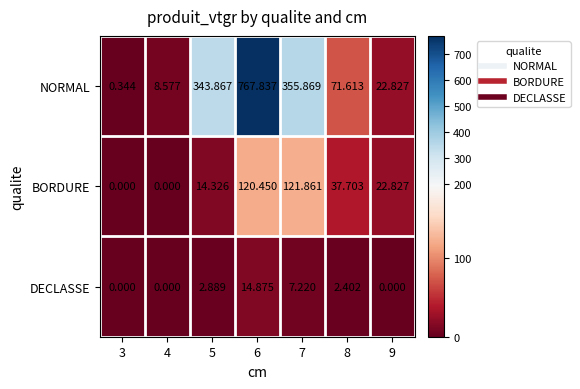

List the series in order of their peak value, highest first.

NORMAL, BORDURE, DECLASSE